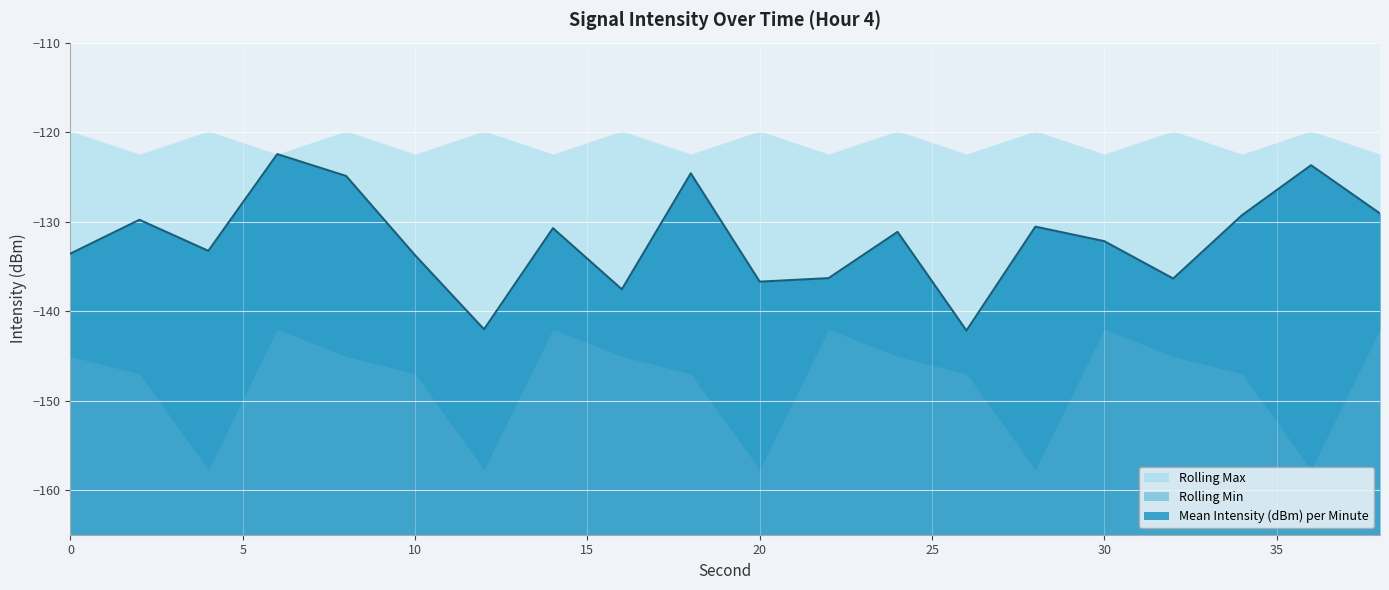

Reading left to right, list all the values displayed in this chart.

Mean Intensity (dBm) per Minute: 0=-133.6	2=-129.8	4=-133.3	6=-122.5	8=-124.9	10=-133.8	12=-142.0	14=-130.7	16=-137.6	18=-124.6	20=-136.7	22=-136.3	24=-131.2	26=-142.2	28=-130.6	30=-132.2	32=-136.4	34=-129.3	36=-123.7	38=-129.1
Rolling Min: 0=-145.1	2=-147.0	4=-157.7	6=-142.0	8=-145.1	10=-147.0	12=-157.7	14=-142.0	16=-145.1	18=-147.0	20=-157.7	22=-142.0	24=-145.1	26=-147.0	28=-157.7	30=-142.0	32=-145.1	34=-147.0	36=-157.7	38=-142.0
Rolling Max: 0=-119.9	2=-122.5	4=-119.9	6=-122.5	8=-119.9	10=-122.5	12=-119.9	14=-122.5	16=-119.9	18=-122.5	20=-119.9	22=-122.5	24=-119.9	26=-122.5	28=-119.9	30=-122.5	32=-119.9	34=-122.5	36=-119.9	38=-122.5